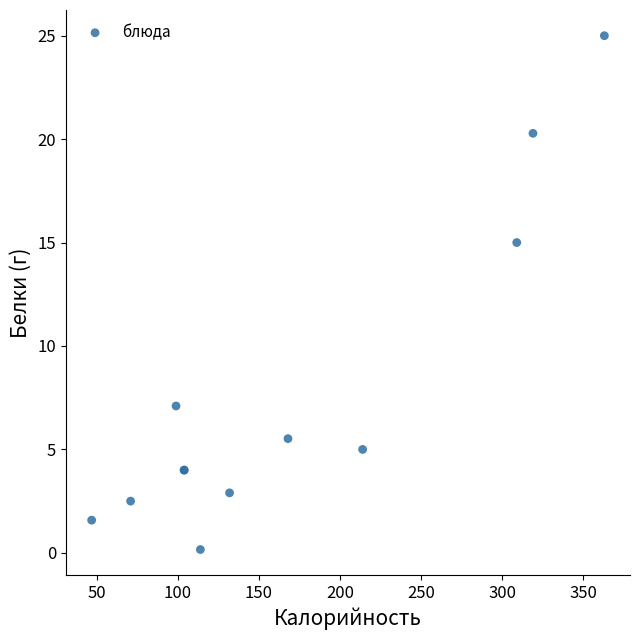

What Y value in the scatter plot is closest to 12?

15.0